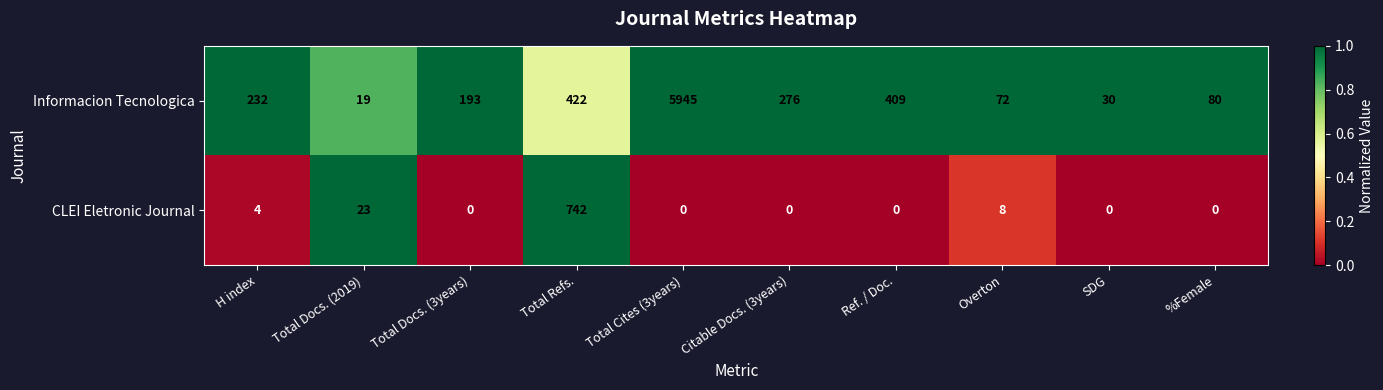

How many distinct data groups are displayed?

2